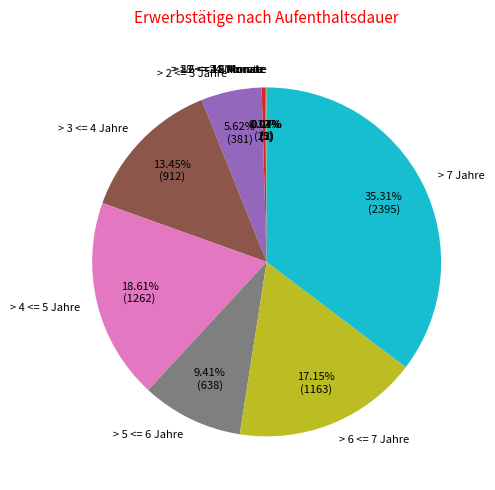

Which slice is the largest?

> 7 Jahre